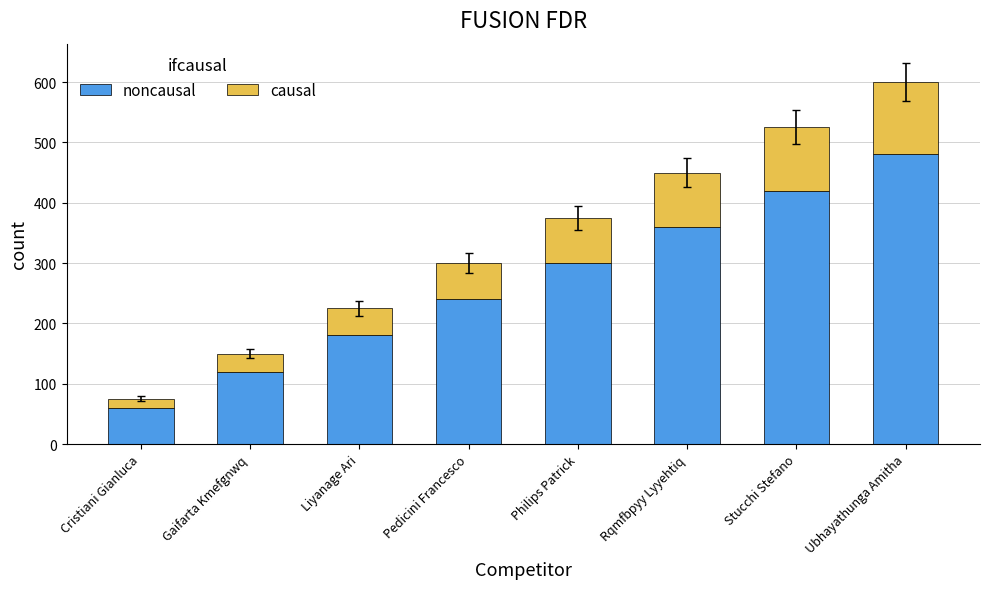

What is the total value across all series at Ubhayathunga Amitha?

600